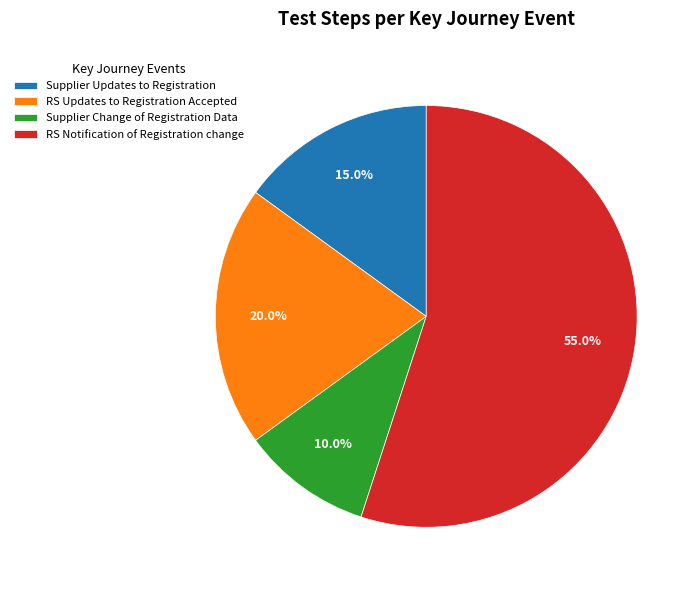

What is the smallest slice in the pie chart?

Supplier Change of Registration Data